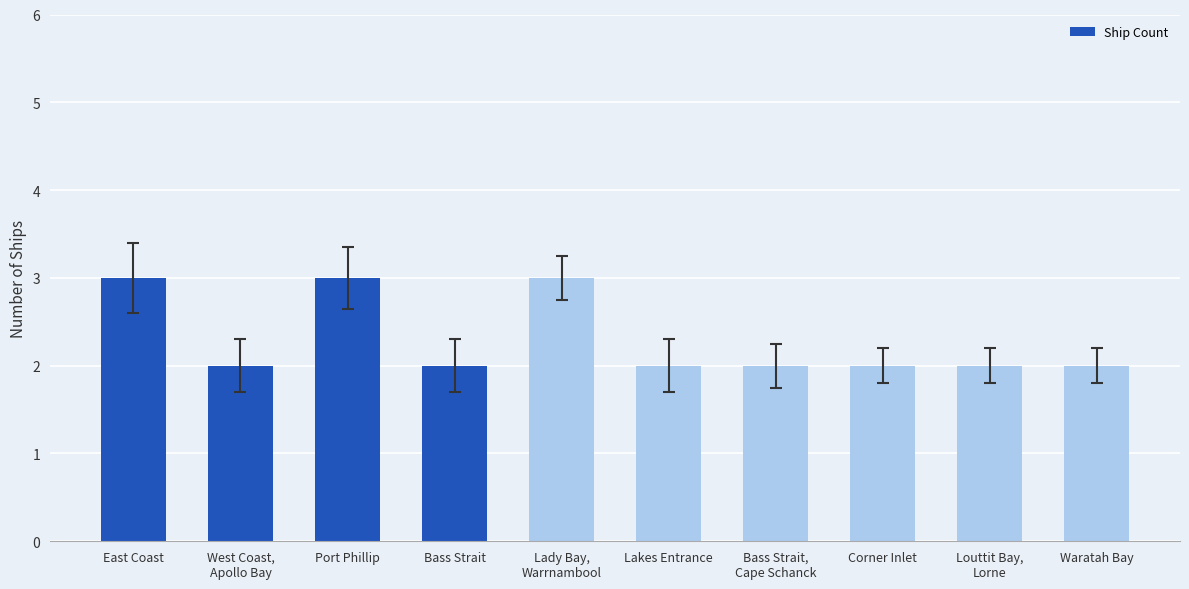

What is the sum of all values?

23